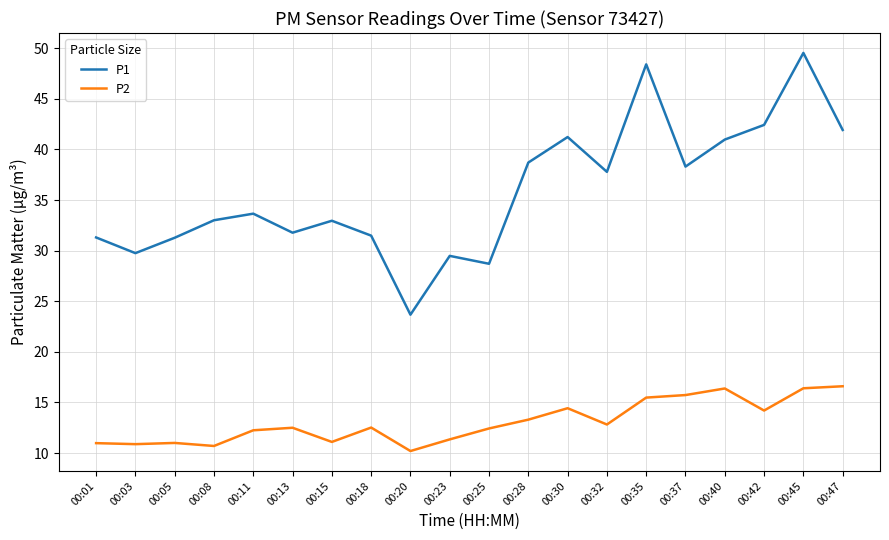

Does the chart have visible grid lines?

Yes